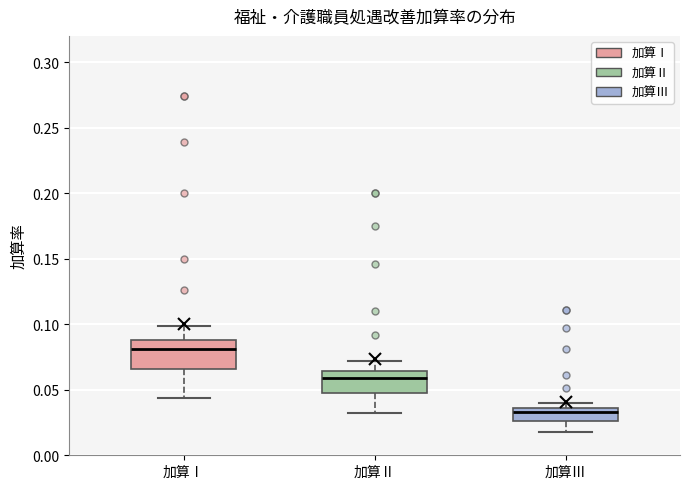

Comparing the boxes themselves (not the whiskers), which one is the tallest?

加算Ⅰ